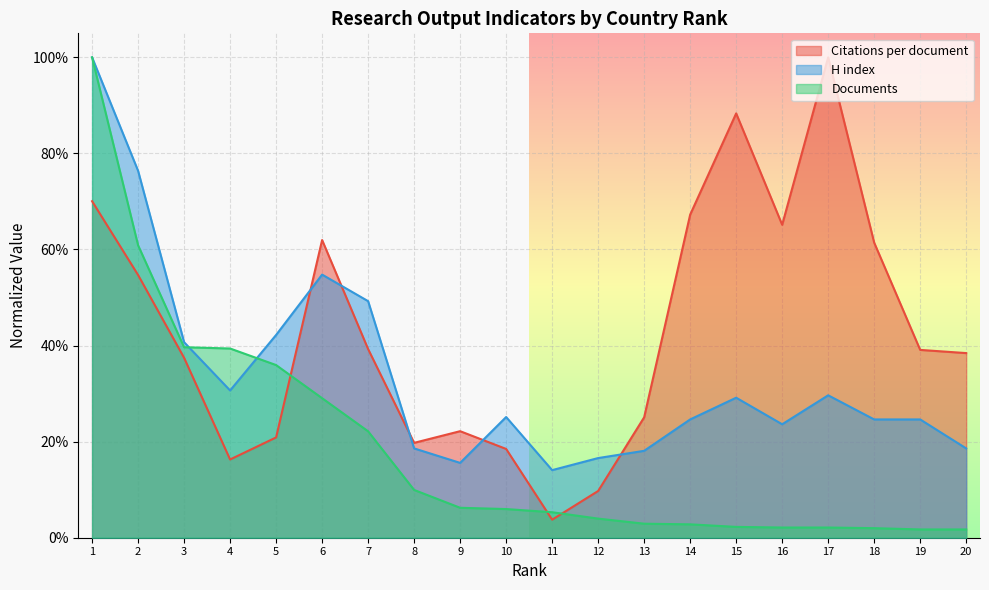

Rank the categories by H index value from lowest to highest.

11, 9, 12, 13, 8, 20, 16, 14, 18, 19, 10, 15, 17, 4, 3, 5, 7, 6, 2, 1